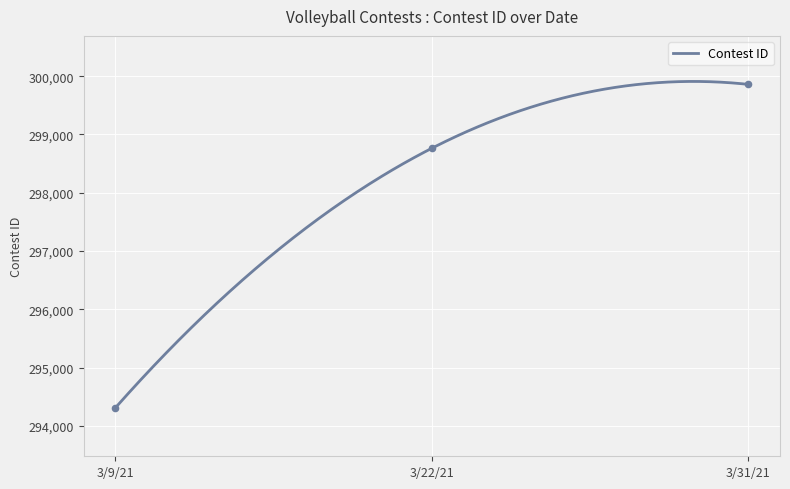

Approximately how many times larger is the value at 3/9/21 compared to 3/22/21?

1.0